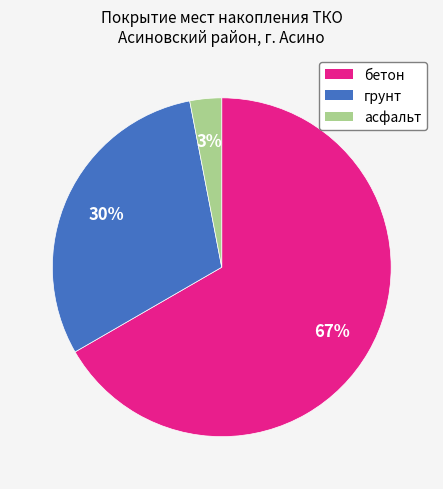

Which slice represents more than half of the pie?

бетон